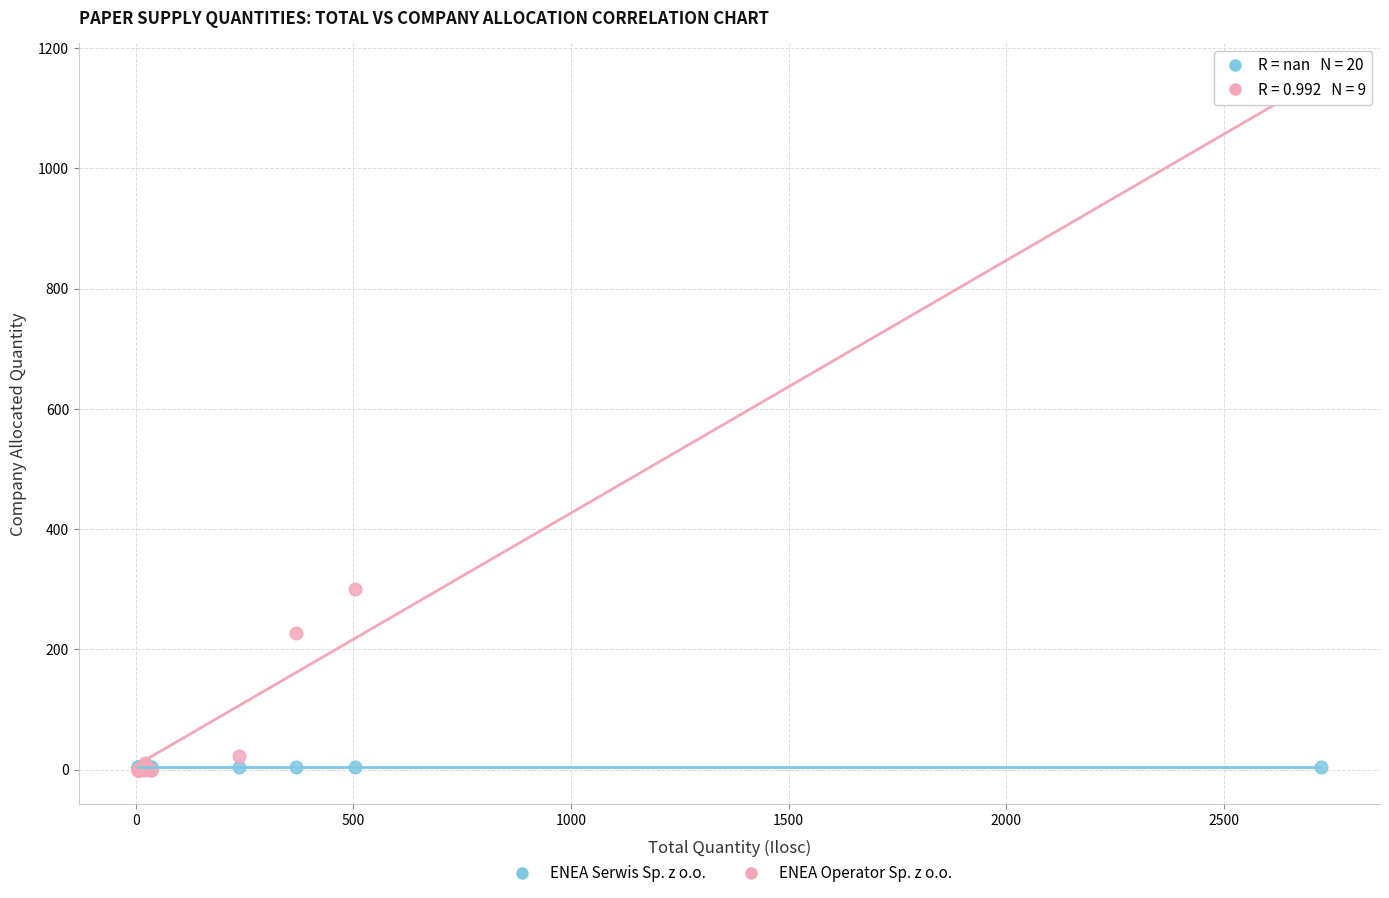

Across all series, what Y value is closest to 567?

300